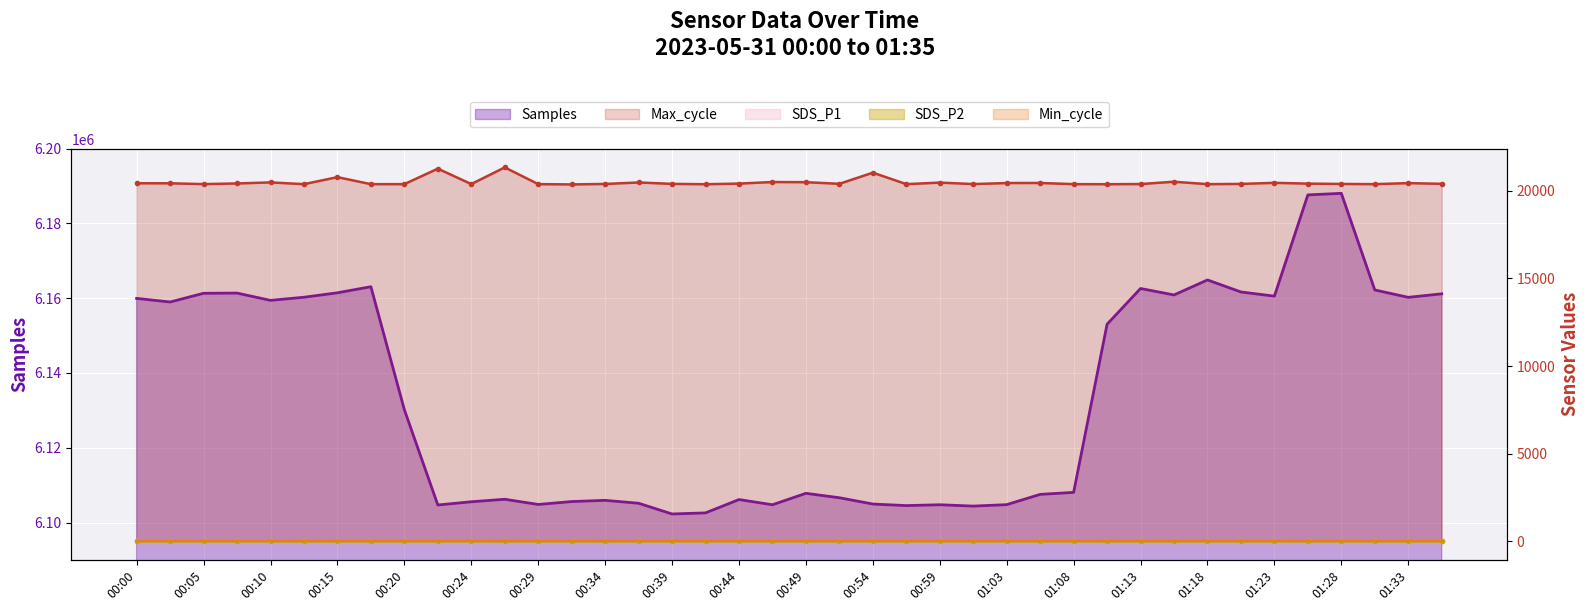

At which label is Samples closest to 6145172?

01:11